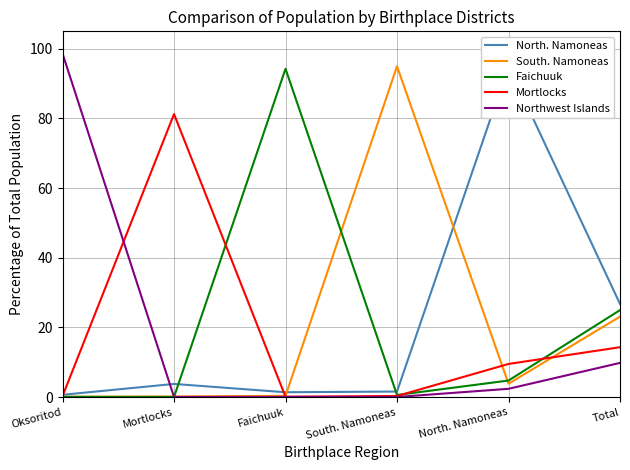

Which category has the highest value in the South. Namoneas series?

South. Namoneas